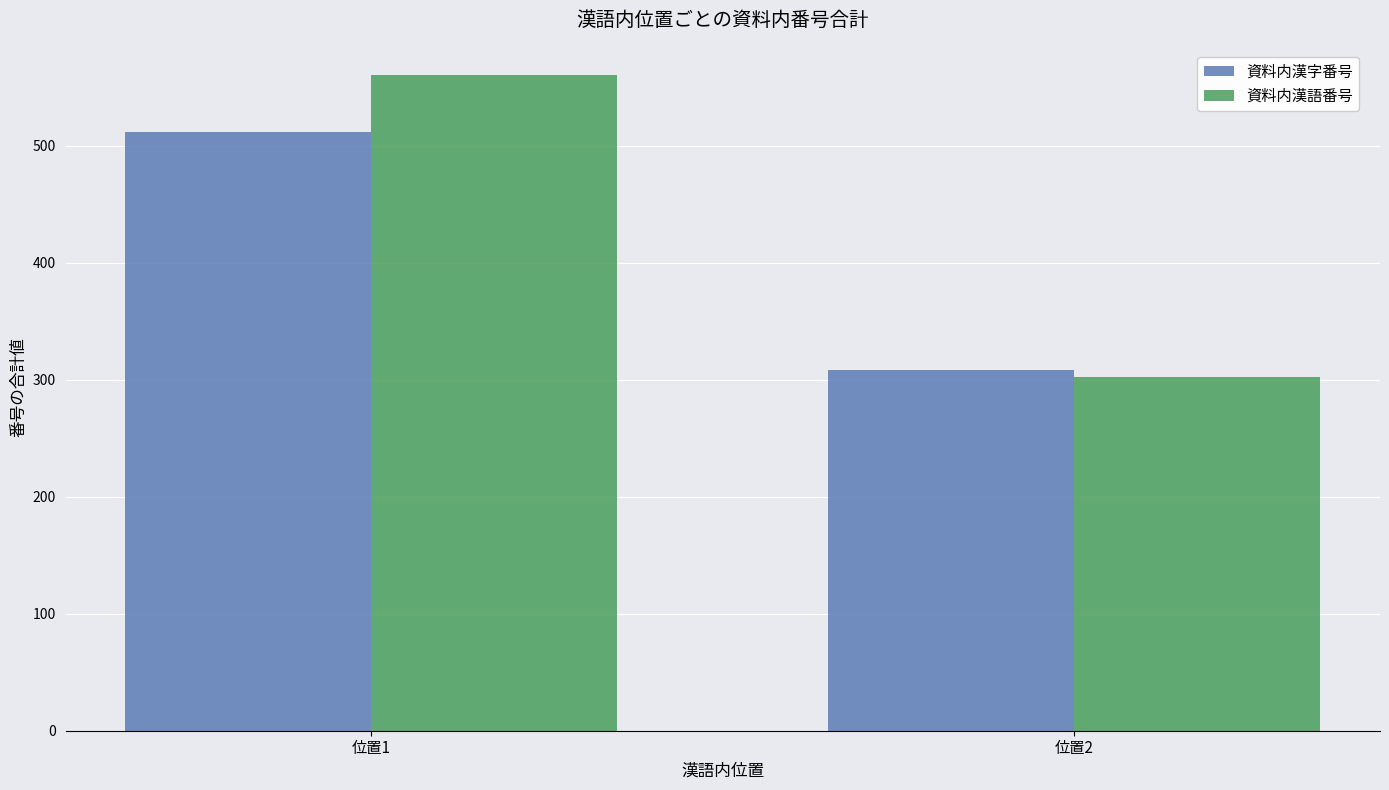

How many bars are there in each group?

2